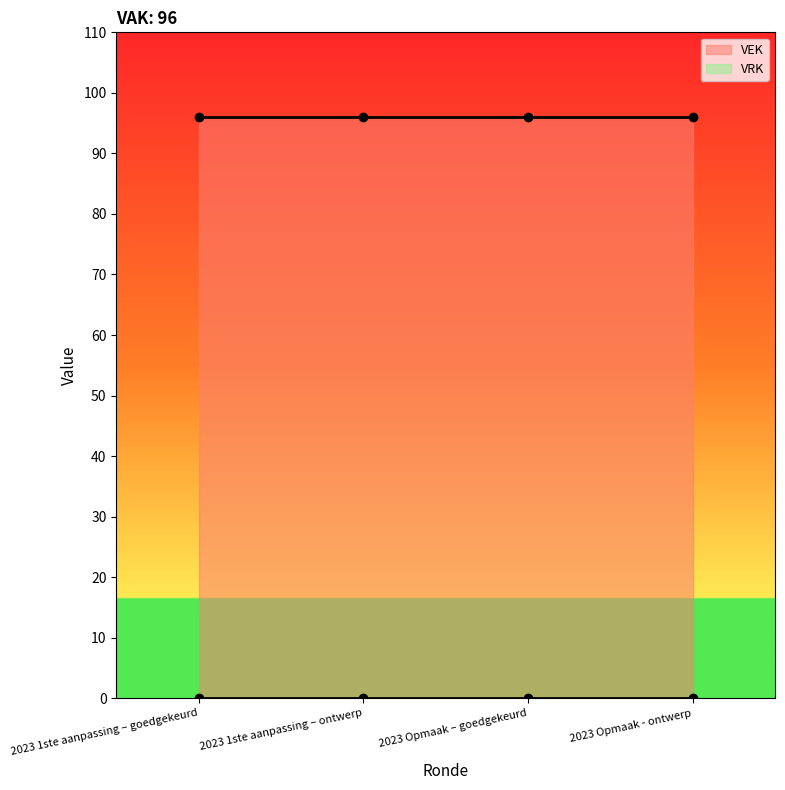

What is the value of the VEK point at the 2nd from the left?

96